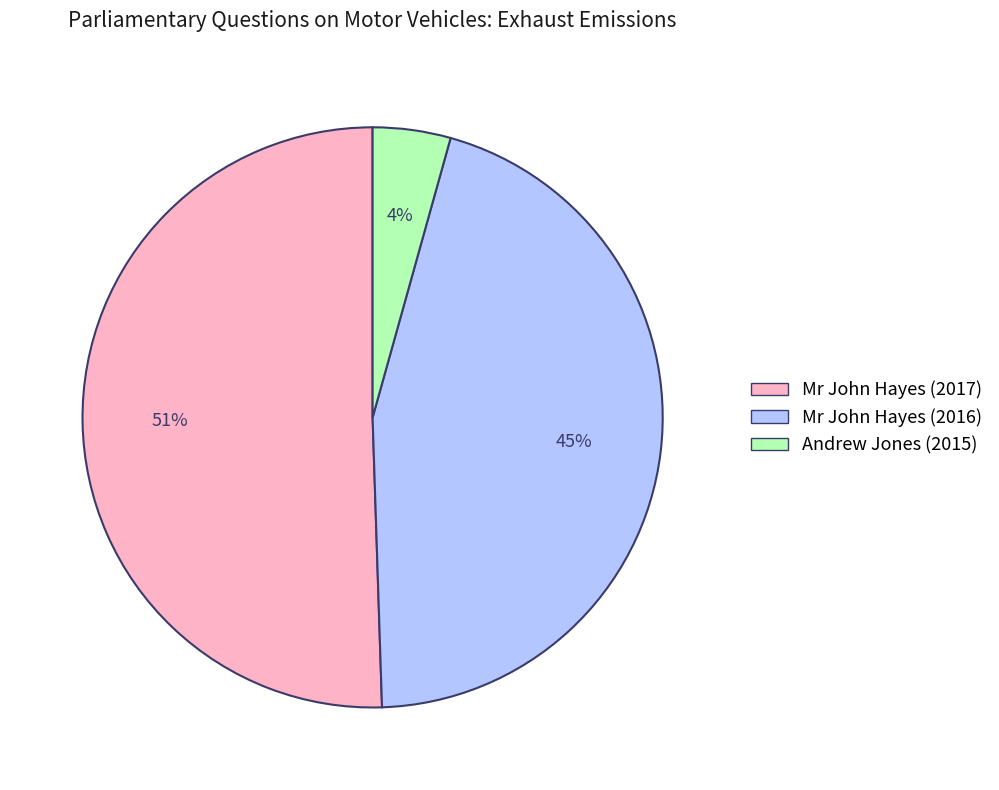

Between Mr John Hayes (2017) and Mr John Hayes (2016), which is larger?

Mr John Hayes (2017)